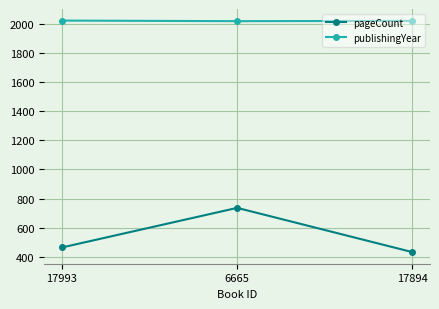

What is the lowest value of the pageCount series?

432